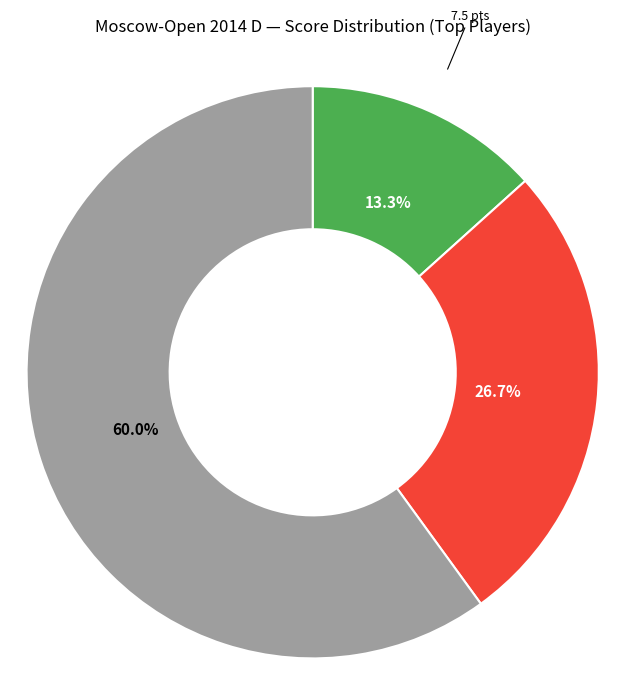

Does any single category account for the majority?

Yes